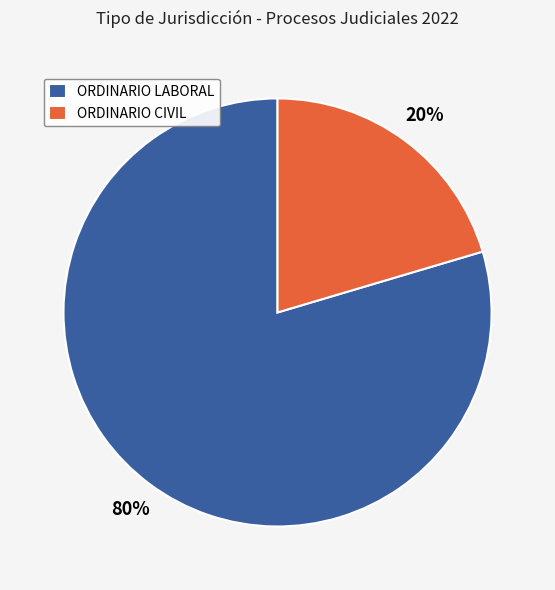

To the nearest percent, what is the average slice percentage?

50%